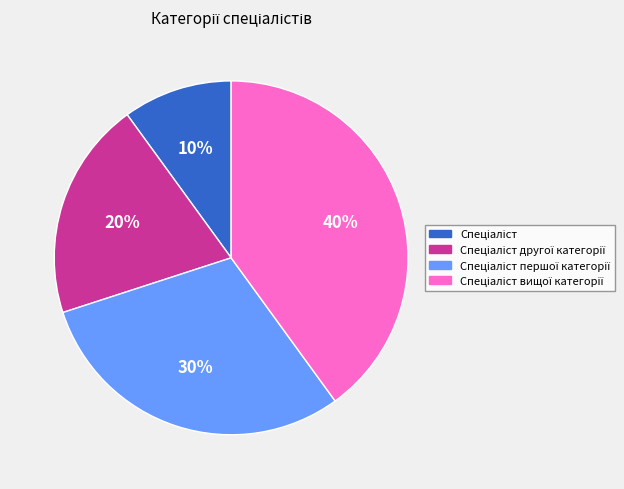

To the nearest percent, what is the difference between the largest and smallest slice percentages?

30%